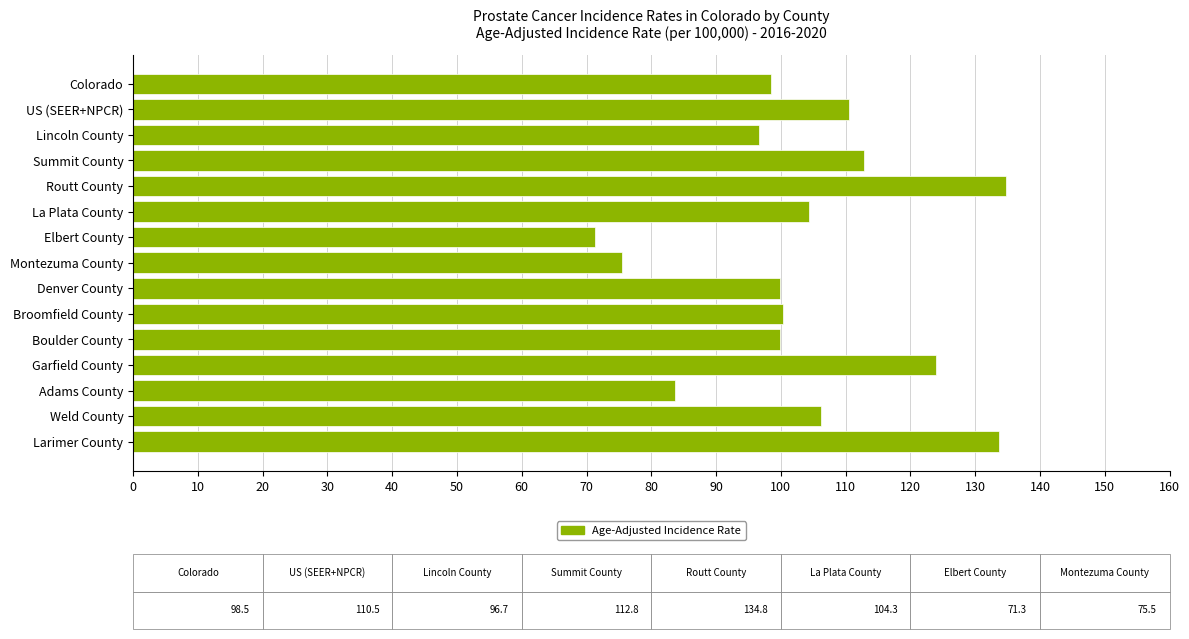

What is the average value?

103.5